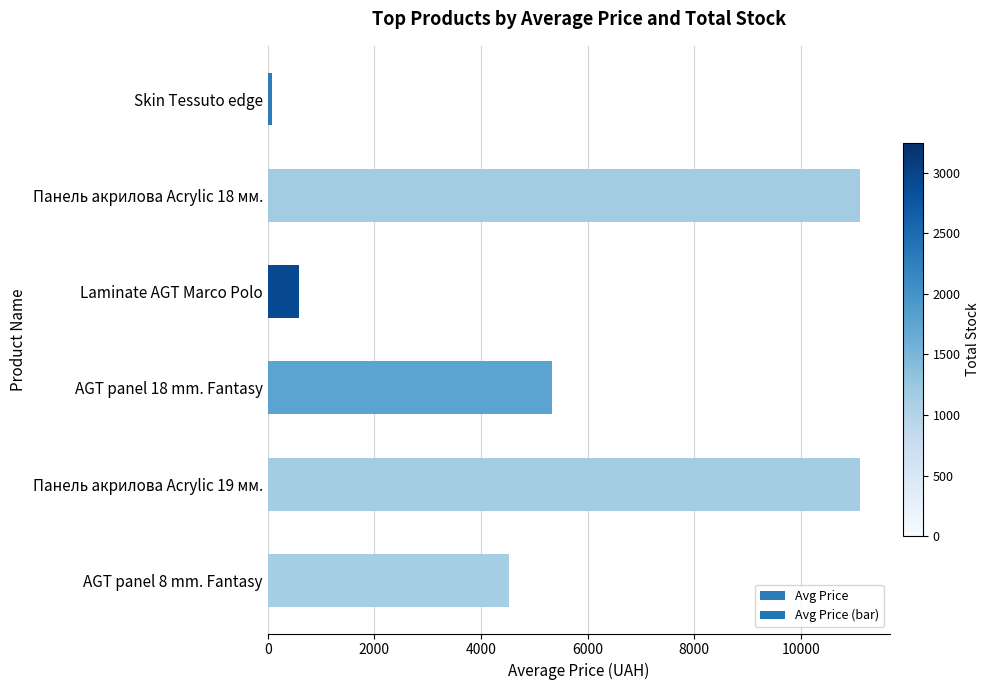

How many categories are shown in the chart?

6